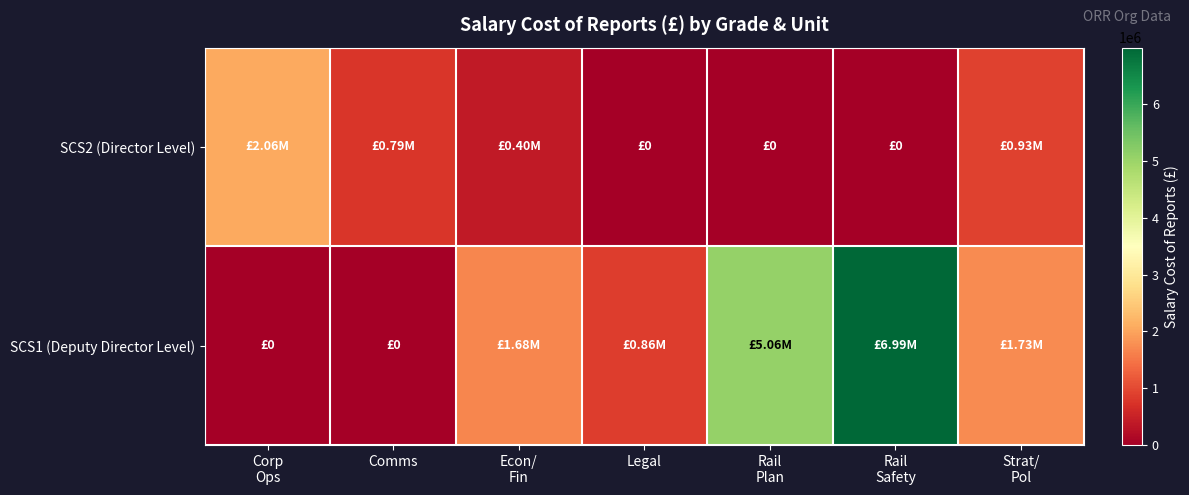

Which series has the largest range (max minus min)?

SCS1 (Deputy Director Level)